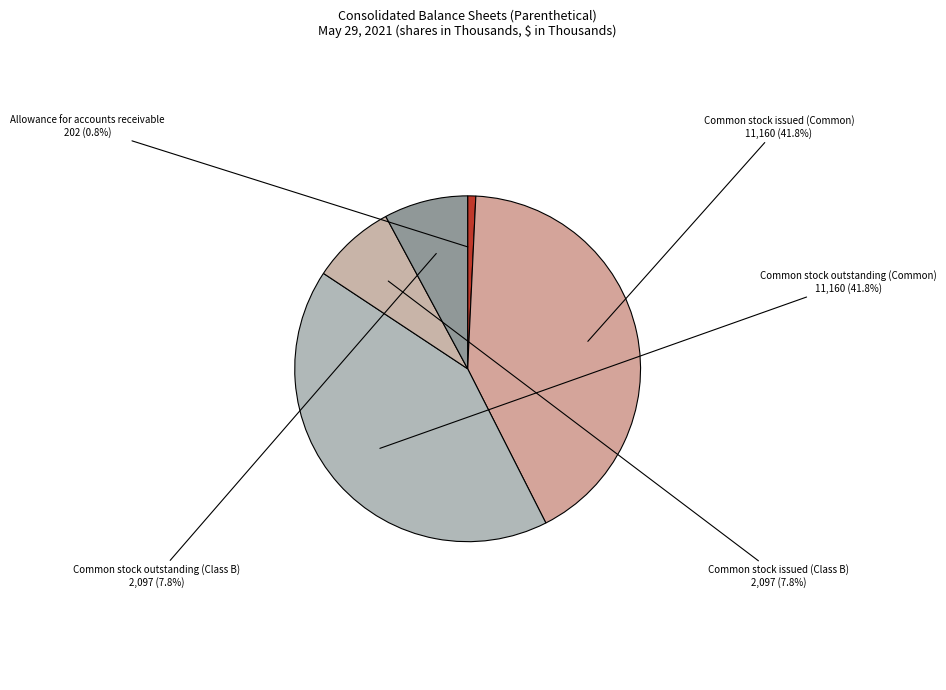

What percentage do Common stock issued (Class B) and Common stock issued (Common) together represent?

49.6%